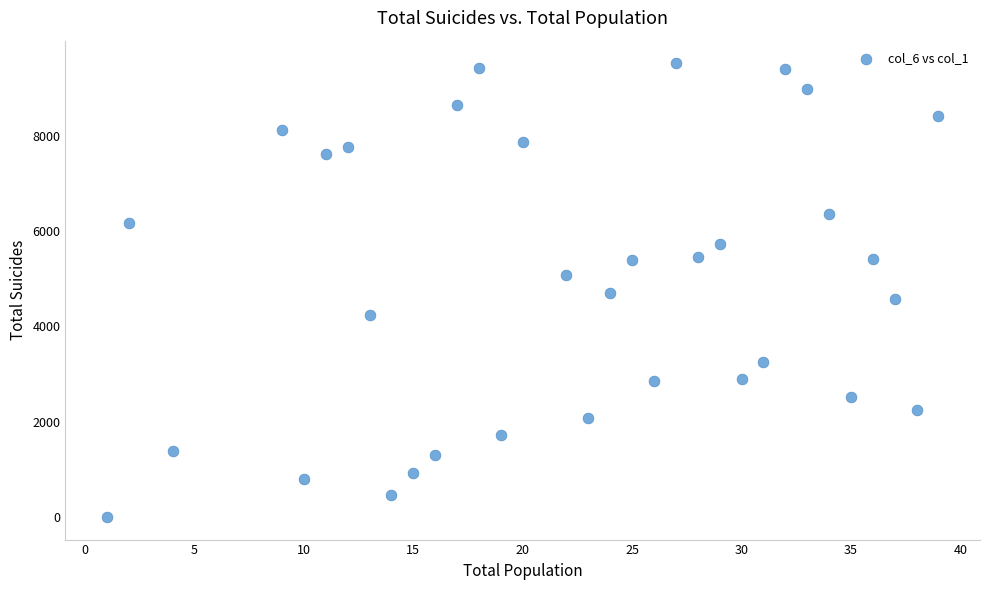

What is the range of X values (max minus min)?

38